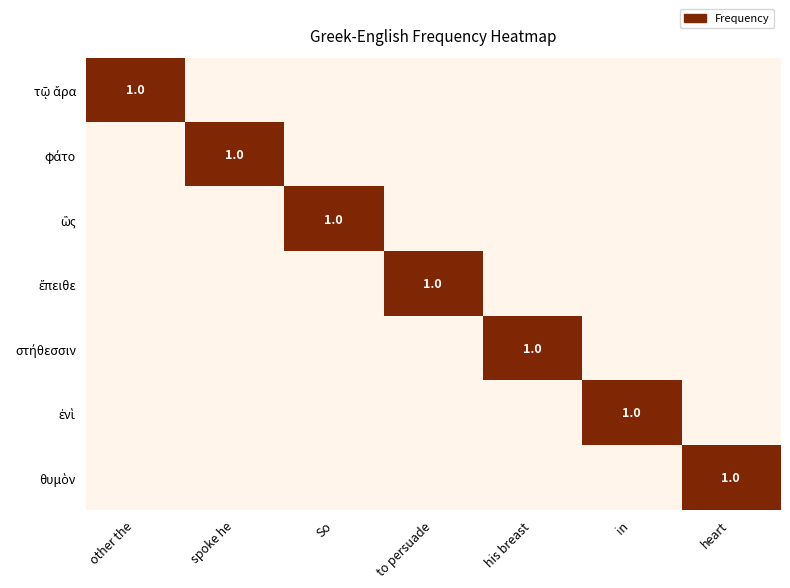

At which label does θυμὸν reach its peak?

heart